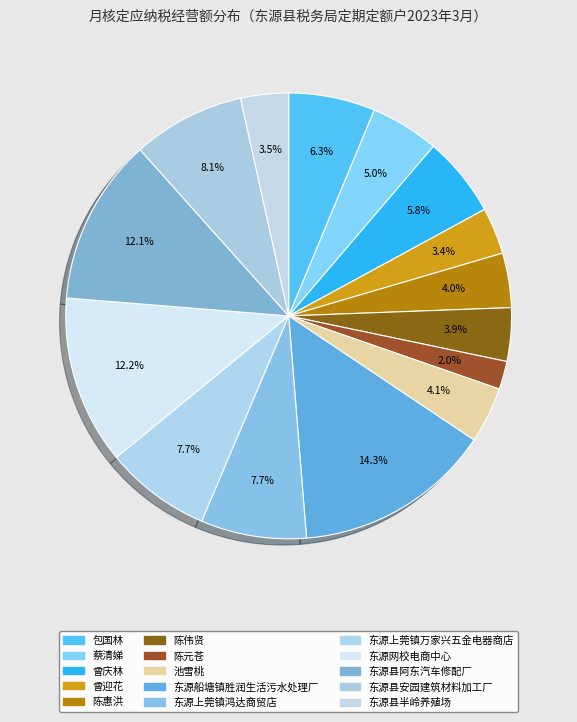

Does any single category account for the majority?

No